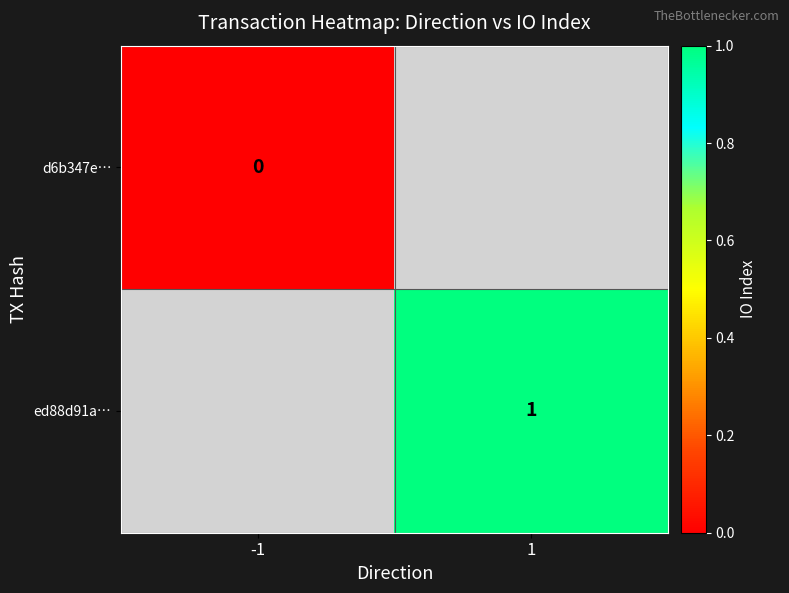

The value of ed88d91a… at 1 is 0. True or false?

False